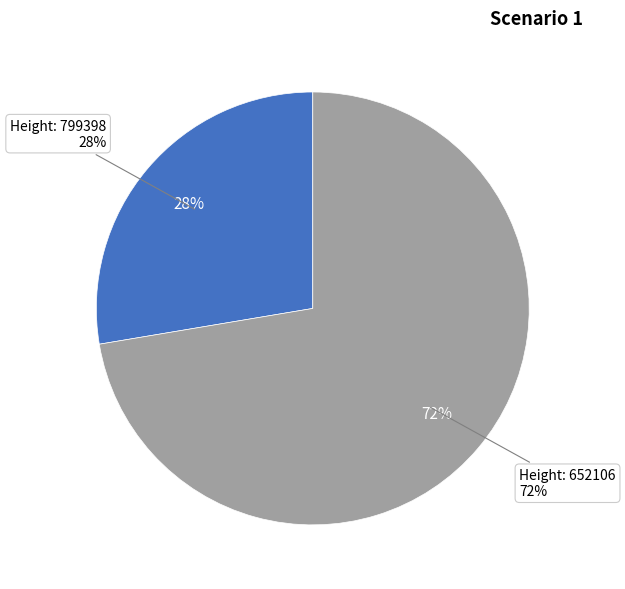

Which has a higher value, 799398 or 652106?

652106